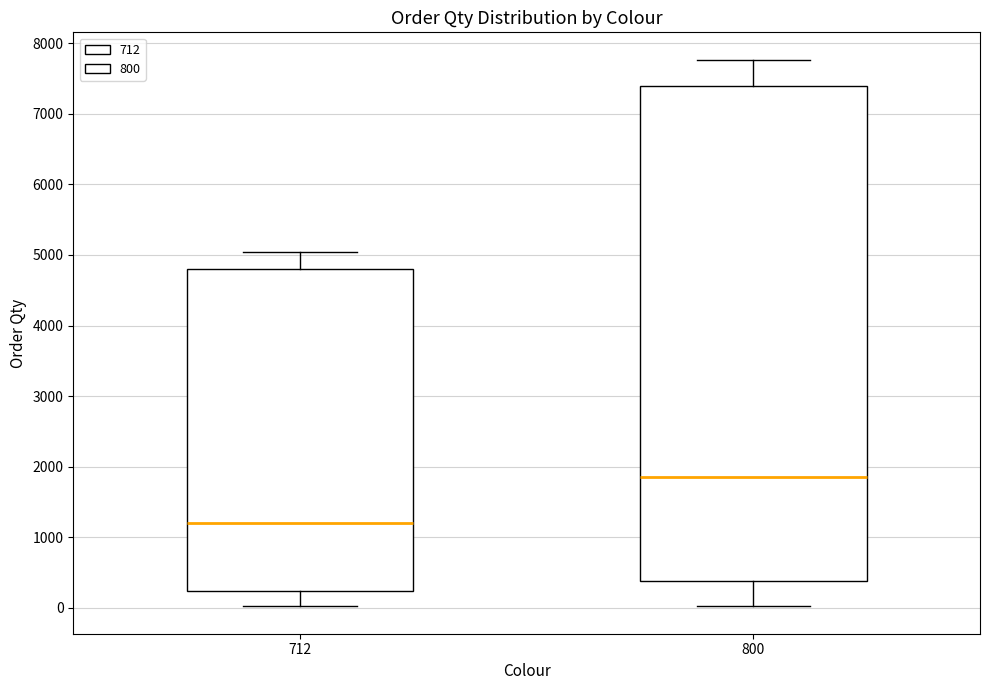

Which box has the highest median line?

800